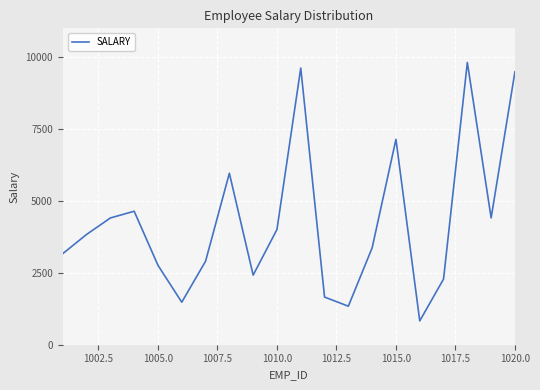

What is the maximum value shown in the chart?

9813